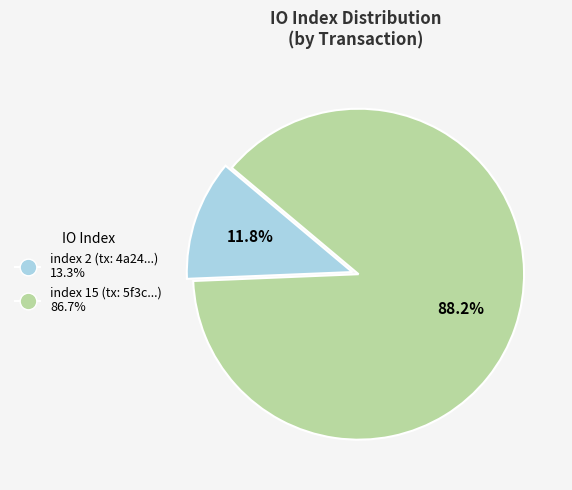

How many slices are in this pie chart?

2